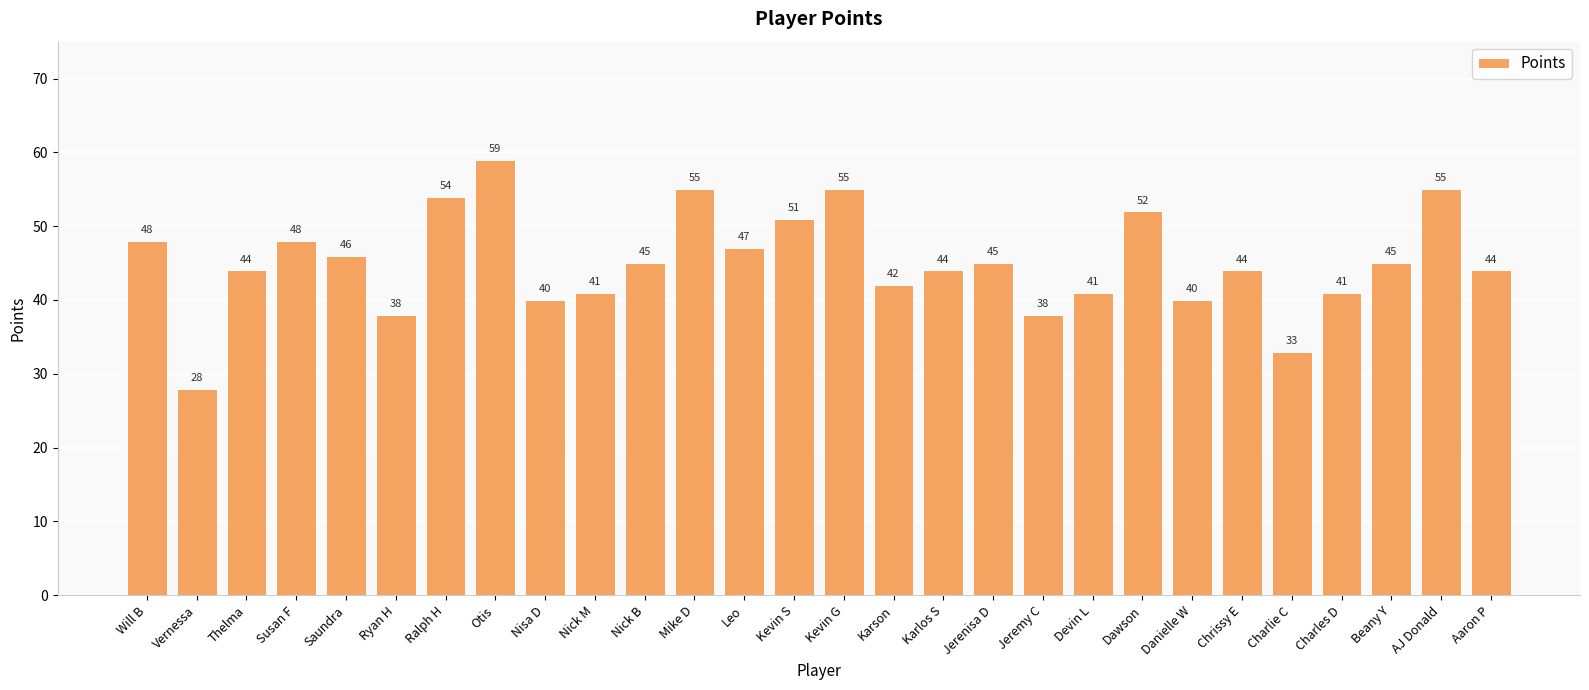

True or false: the data shows 51 at Kevin S.

True